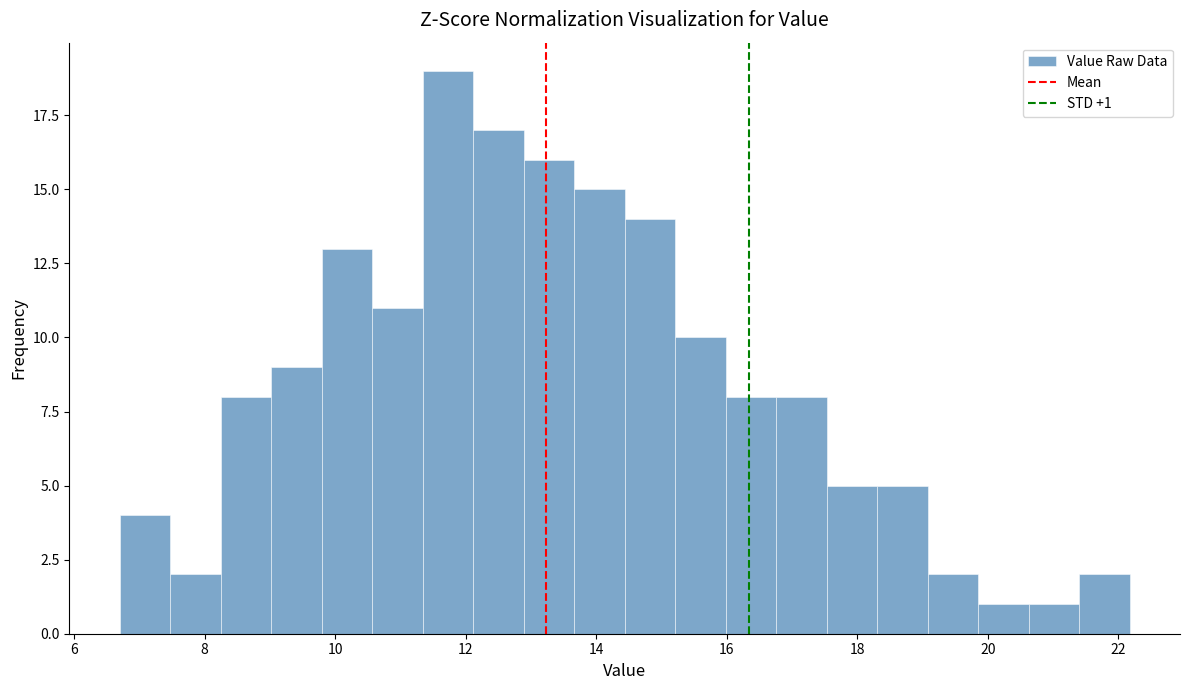

Around what value on the x-axis is the tallest bar? Give the approximate position of its centre, as read against the axis.

11.8